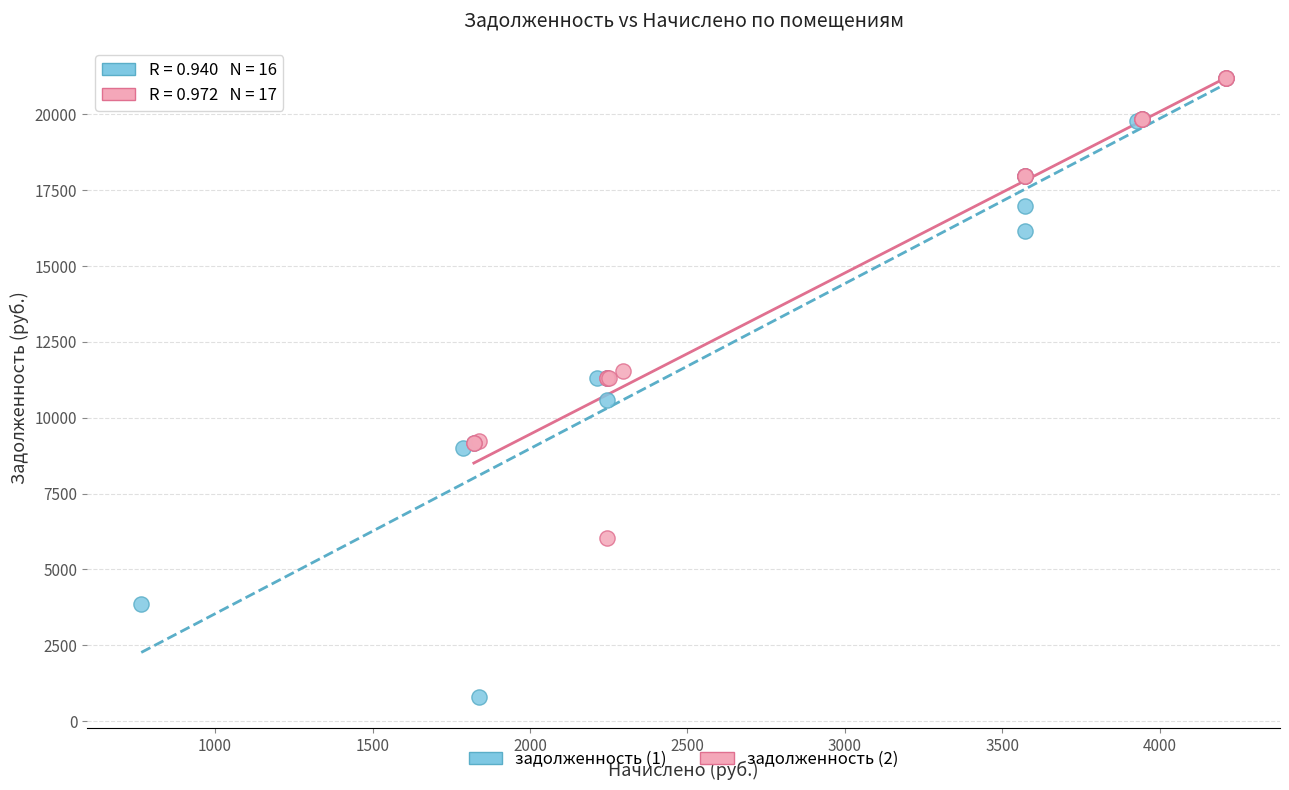

What are all the series names shown in the legend?

задолженность (1), задолженность (2)